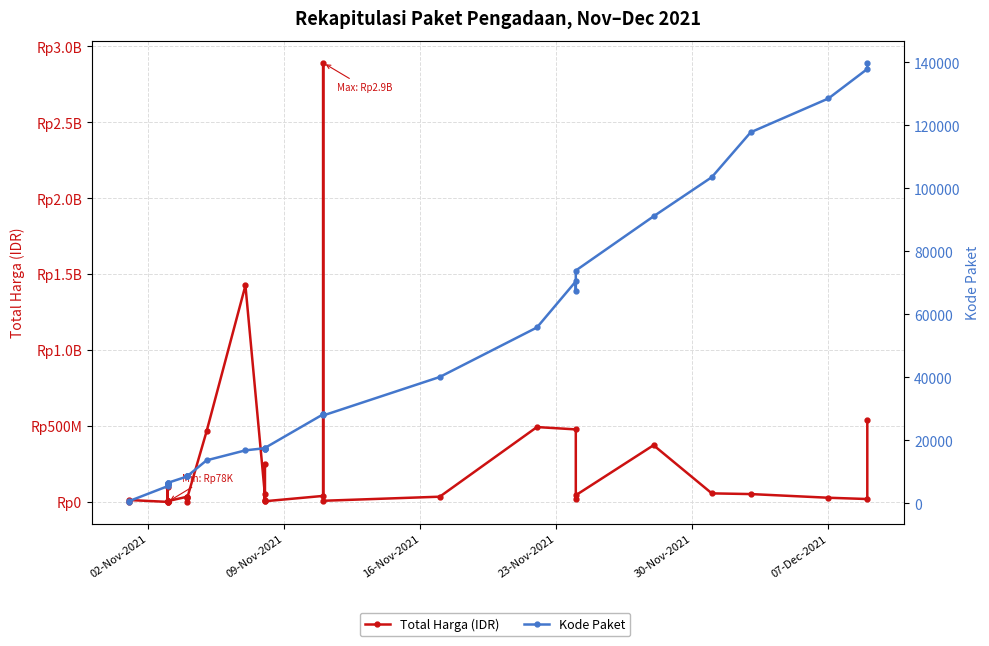

Count the number of categories in the chart.

35